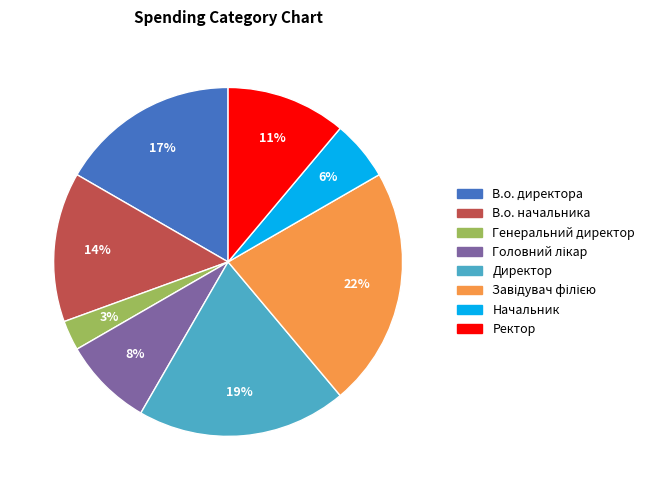

Which category has the smallest portion of the pie?

Генеральний директор